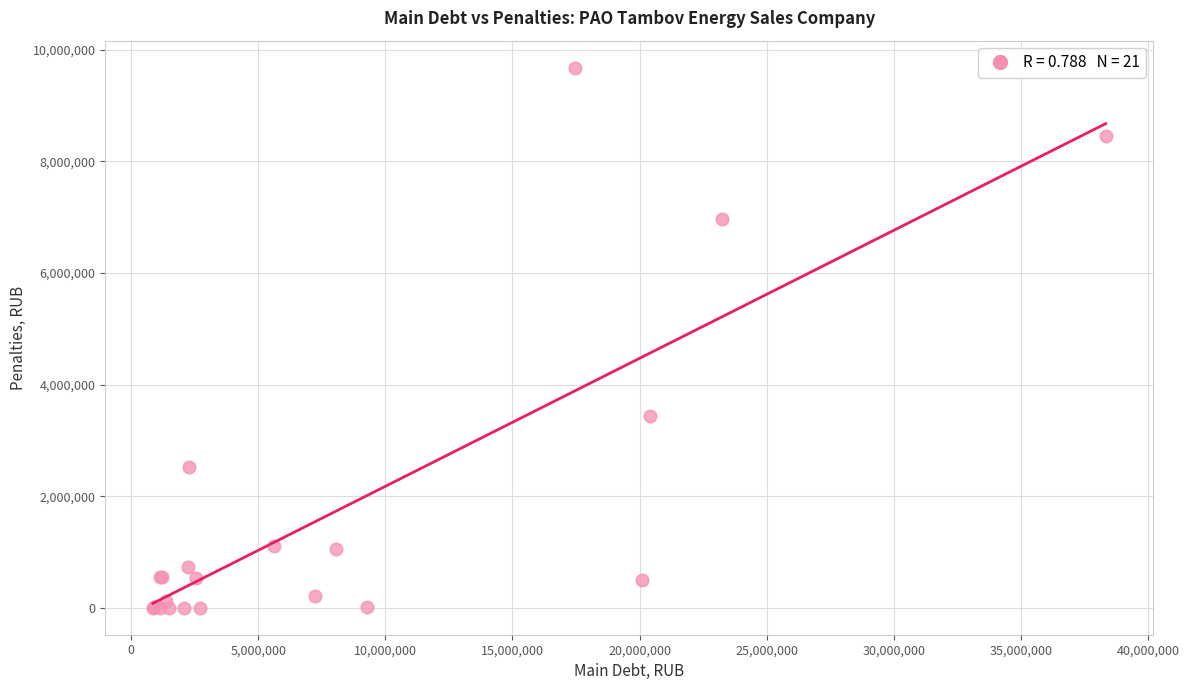

What Y value in the scatter plot is closest to 4840175?

3442710.0